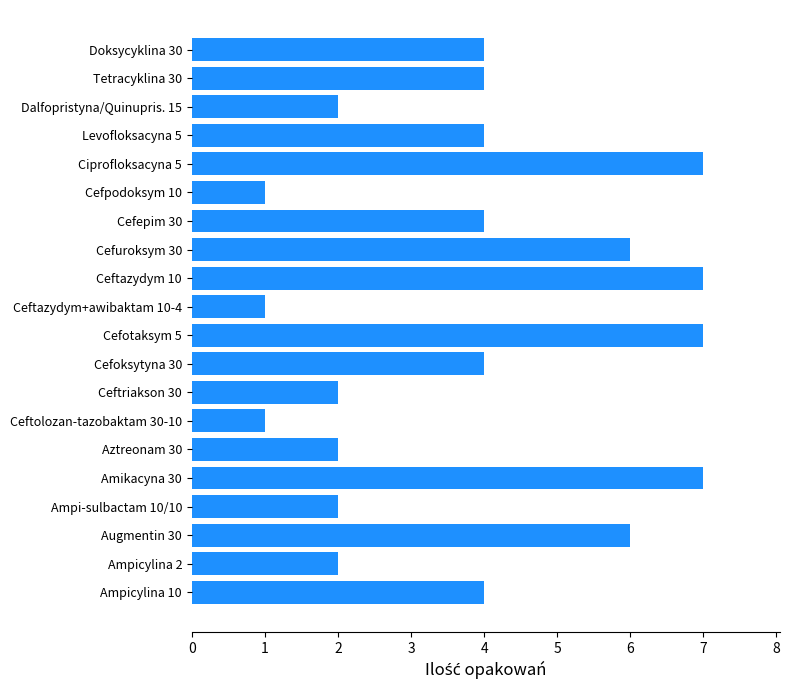

What is the difference between the maximum and minimum values?

6